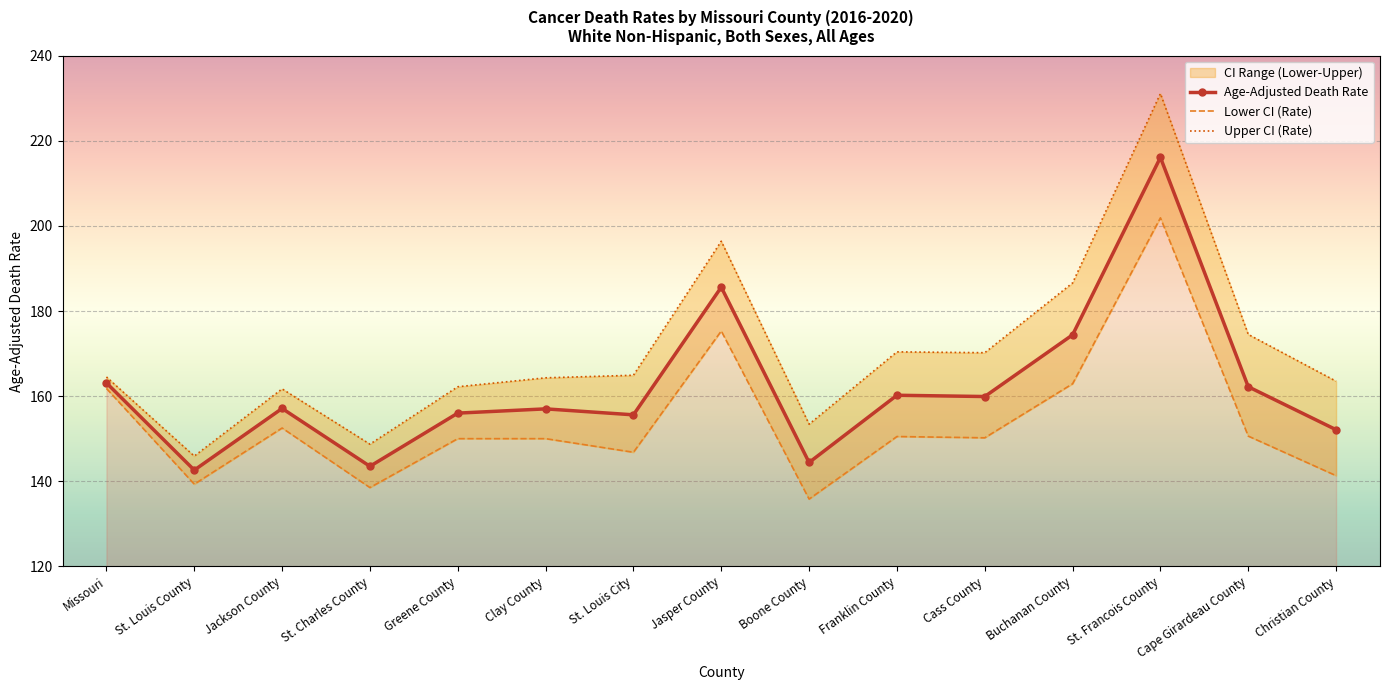

Reading left to right, list all the values displayed in this chart.

Age-Adjusted Death Rate: Missouri=163.1	St. Louis County=142.6	Jackson County=157.1	St. Charles County=143.5	Greene County=156.0	Clay County=157.0	St. Louis City=155.6	Jasper County=185.6	Boone County=144.4	Franklin County=160.2	Cass County=159.9	Buchanan County=174.4	St. Francois County=216.1	Cape Girardeau County=162.2	Christian County=152.1
Lower CI (Rate): Missouri=161.8	St. Louis County=139.3	Jackson County=152.5	St. Charles County=138.5	Greene County=150.0	Clay County=150.0	St. Louis City=146.8	Jasper County=175.3	Boone County=135.8	Franklin County=150.5	Cass County=150.2	Buchanan County=162.9	St. Francois County=201.9	Cape Girardeau County=150.6	Christian County=141.3
Upper CI (Rate): Missouri=164.5	St. Louis County=145.9	Jackson County=161.7	St. Charles County=148.7	Greene County=162.2	Clay County=164.3	St. Louis City=164.9	Jasper County=196.4	Boone County=153.4	Franklin County=170.4	Cass County=170.2	Buchanan County=186.6	St. Francois County=231.1	Cape Girardeau County=174.5	Christian County=163.5